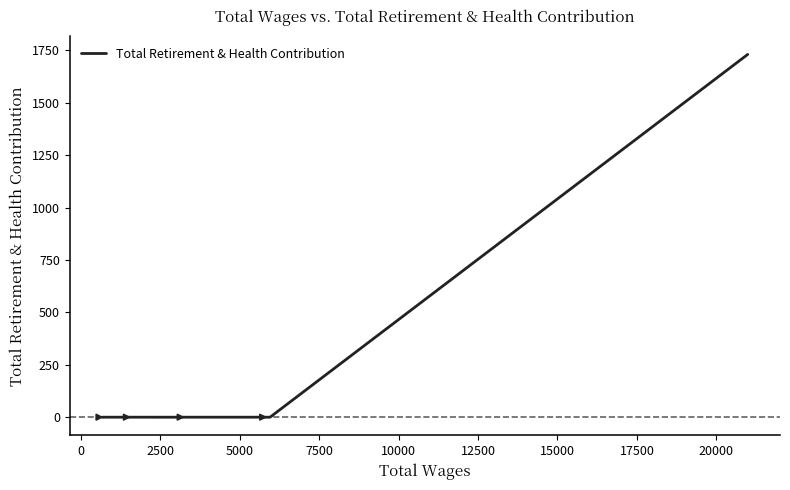

Count the number of values greater than 0.

1